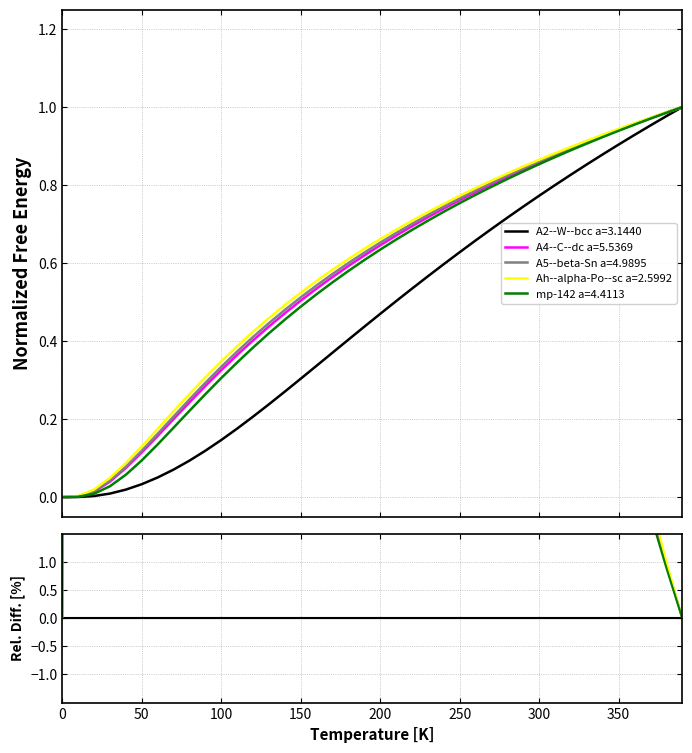

How many values in the mp-142 a=4.4113 series exceed 0?

39